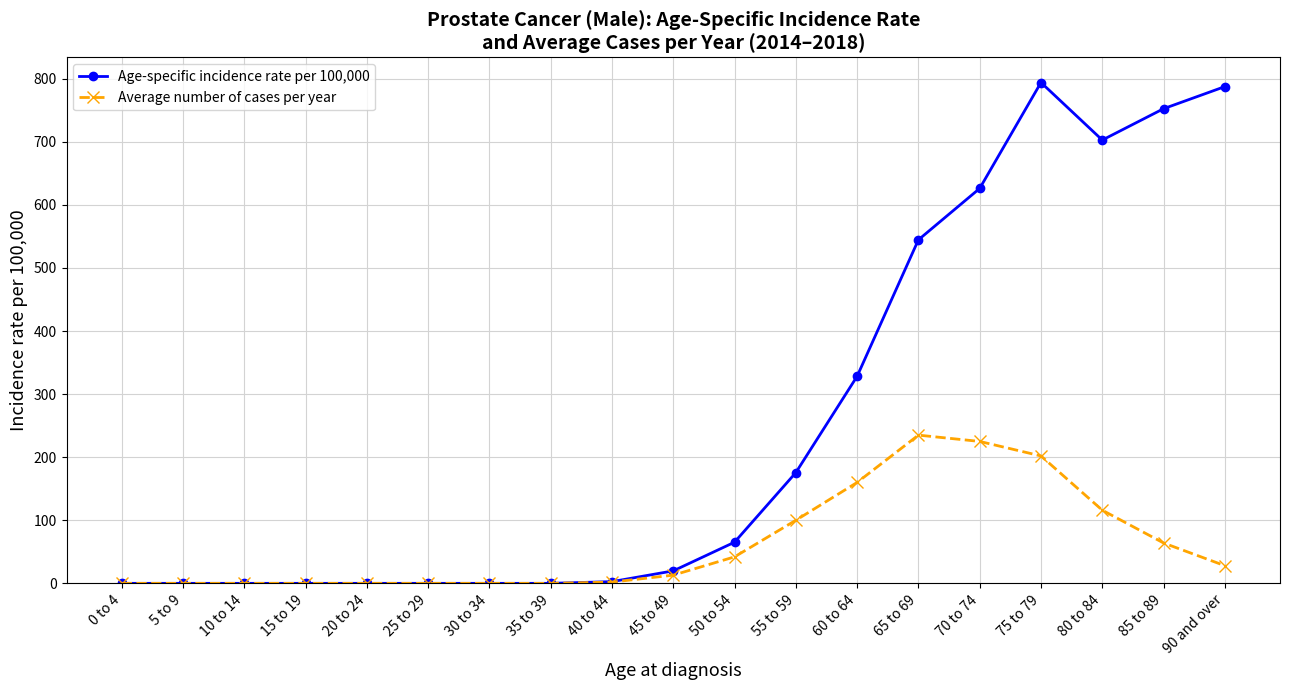

The Age-specific incidence rate per 100,000 series shows -330.2 at 5 to 9. True or false?

False